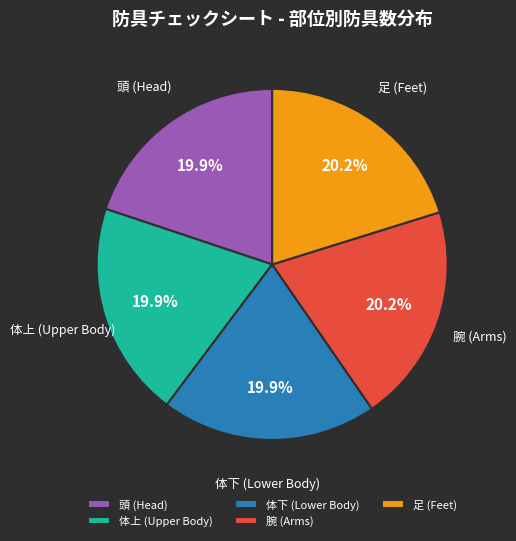

How many slices are in this pie chart?

5